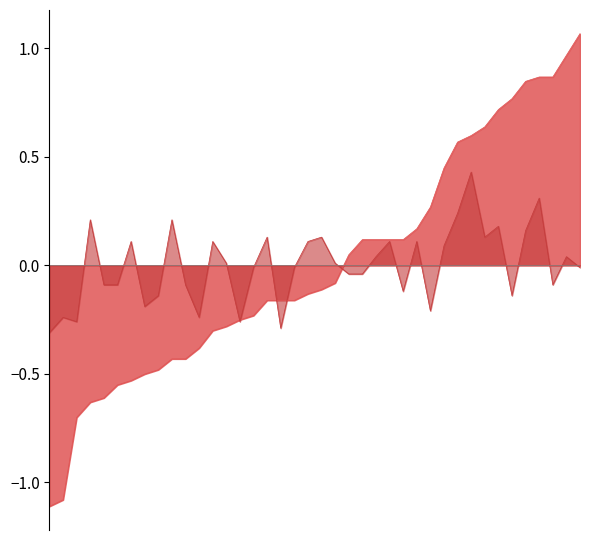

Rank the series by their average value, from highest to lowest.

P1, P2